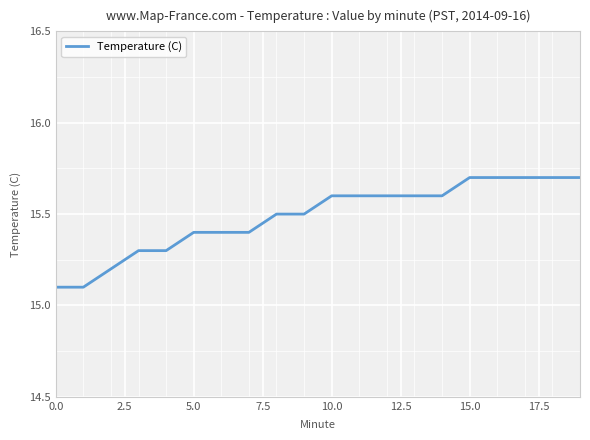

Count the number of data series in this chart.

1